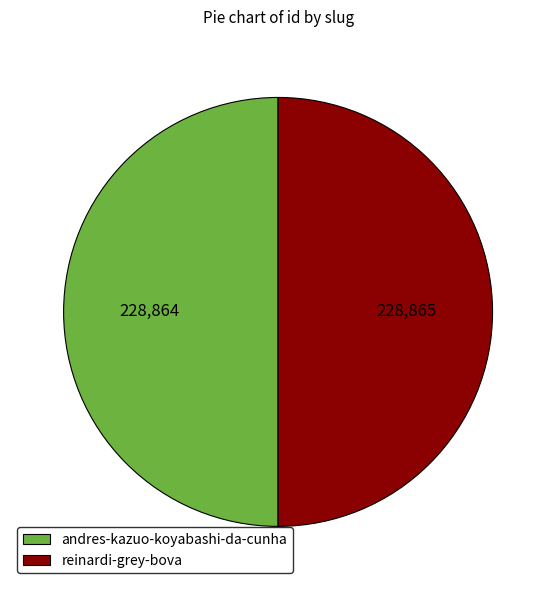

Is it true that andres-kazuo-koyabashi-da-cunha is 58% of the pie?

False